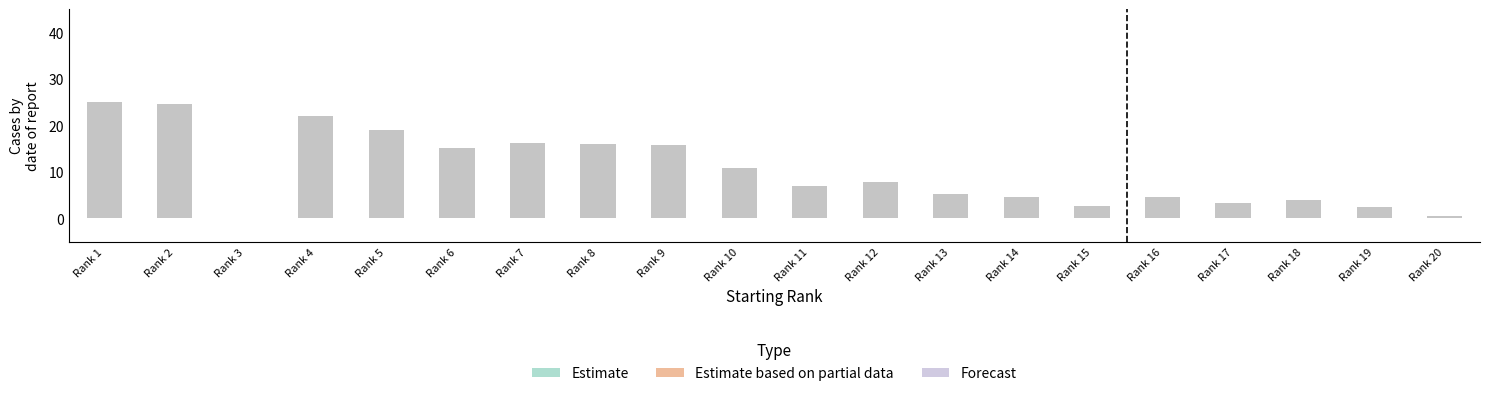

Does the chart contain any negative values?

No